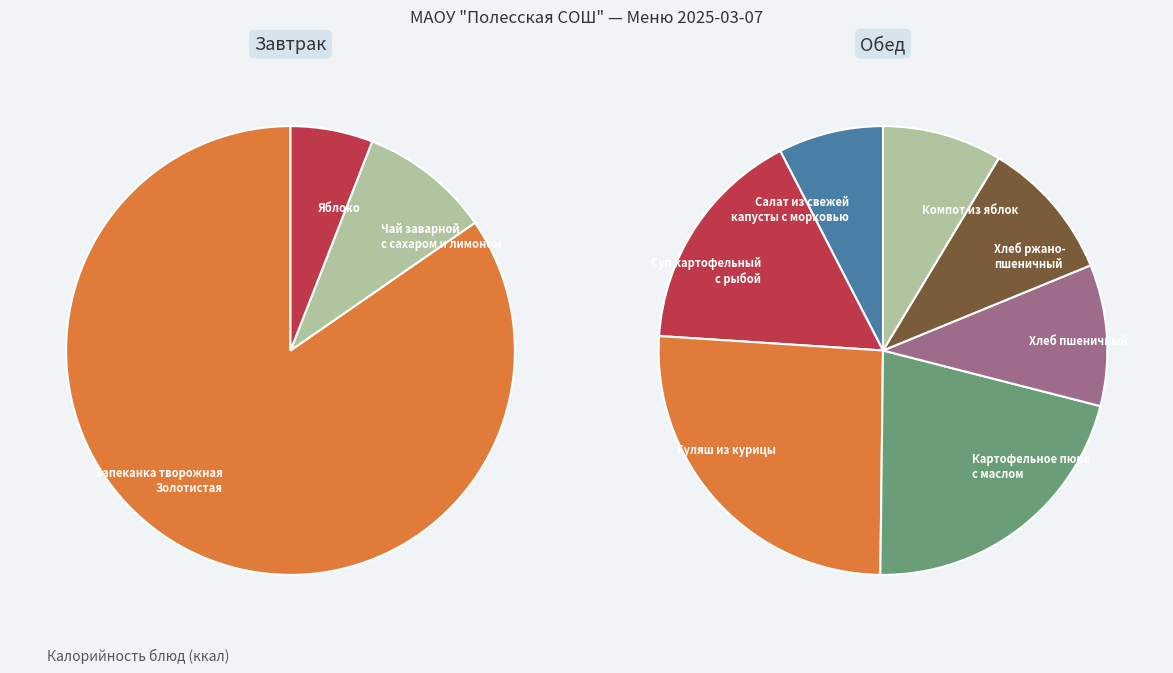

To the nearest percent, what is the average slice percentage?

10%